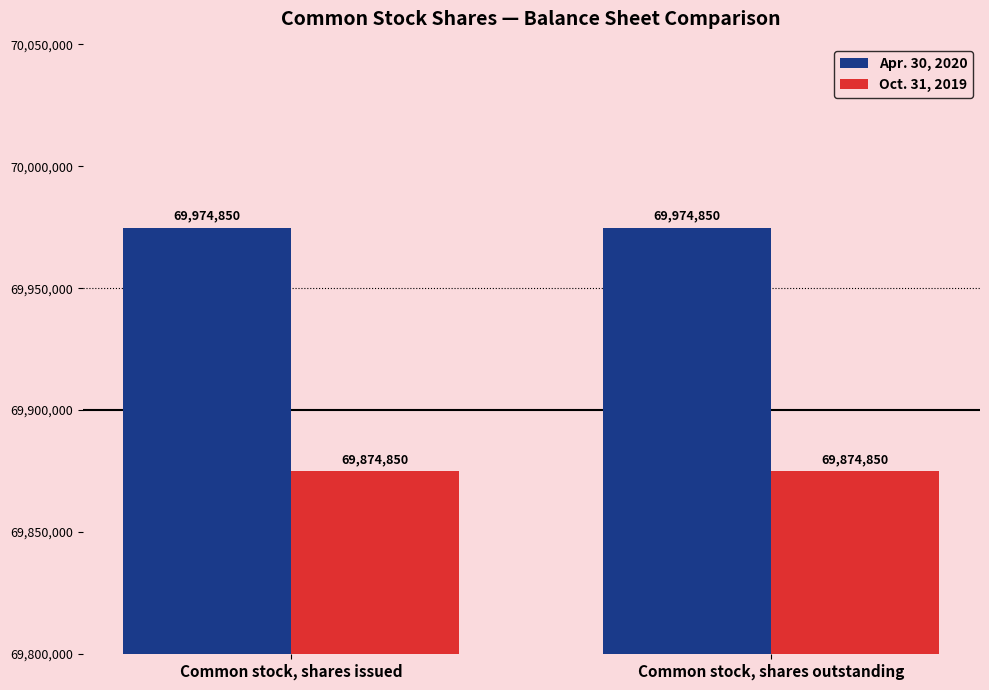

What is the minimum value shown in the chart?

69874850